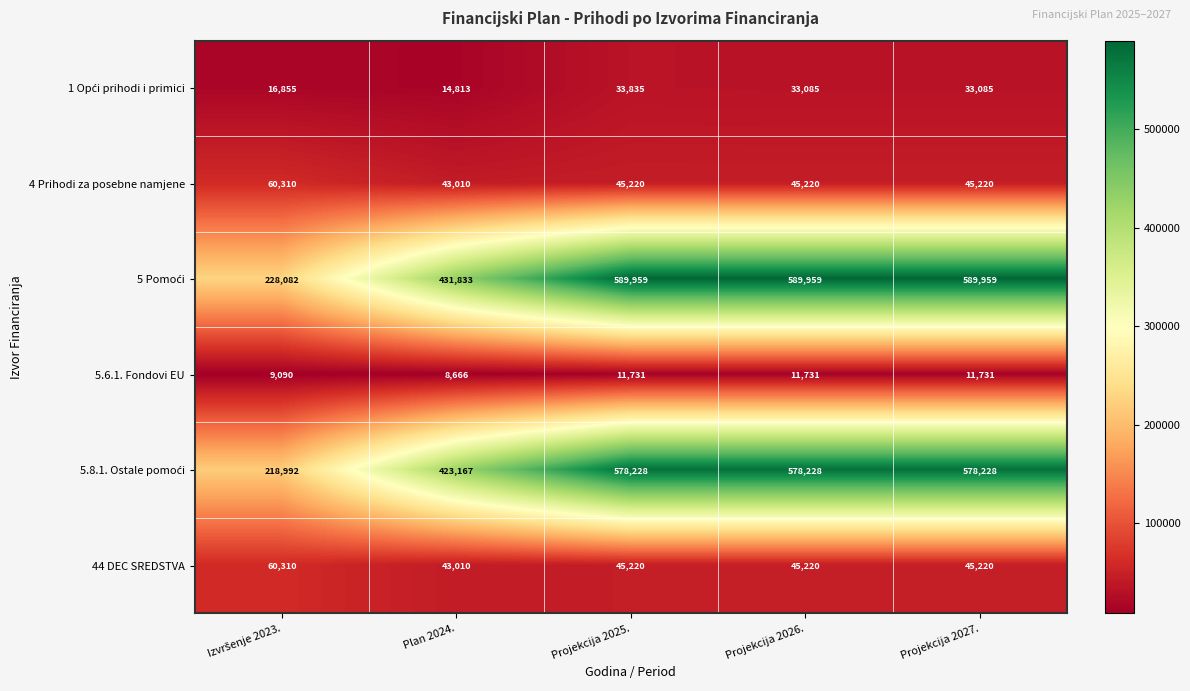

What is the maximum value shown in the chart?

589959